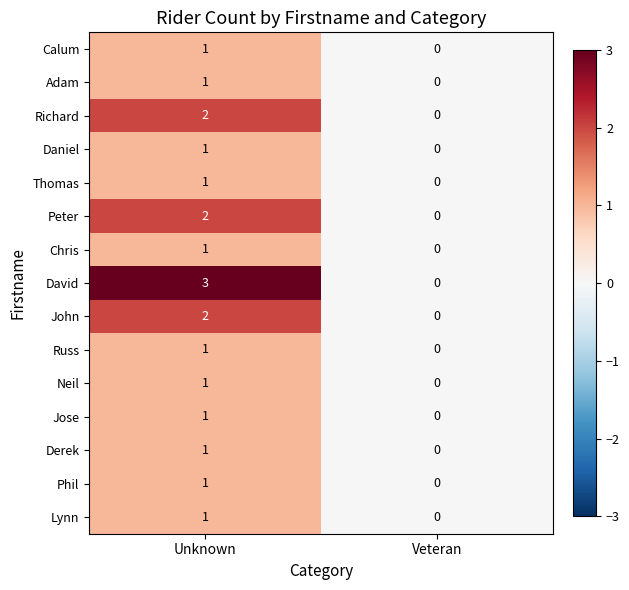

Where is Chris nearest to the value 0?

Veteran